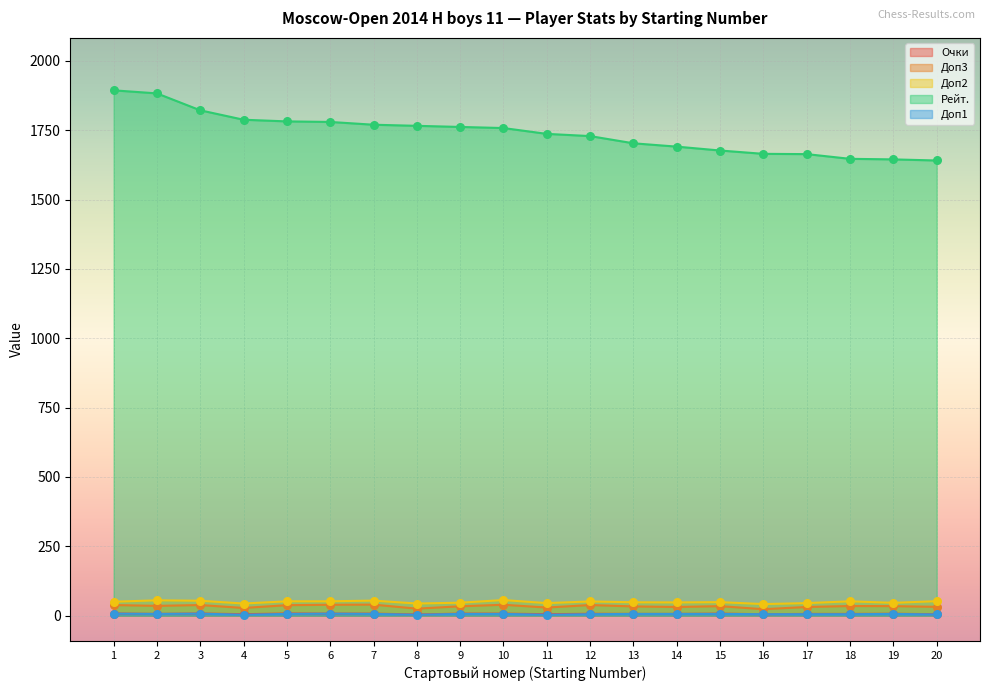

What are all the series names shown in the legend?

Очки, Доп3, Доп2, Рейт., Доп1